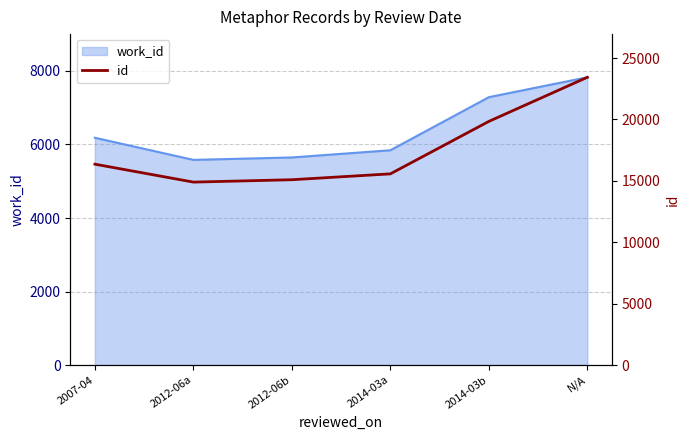

What is the greatest value displayed?

23437